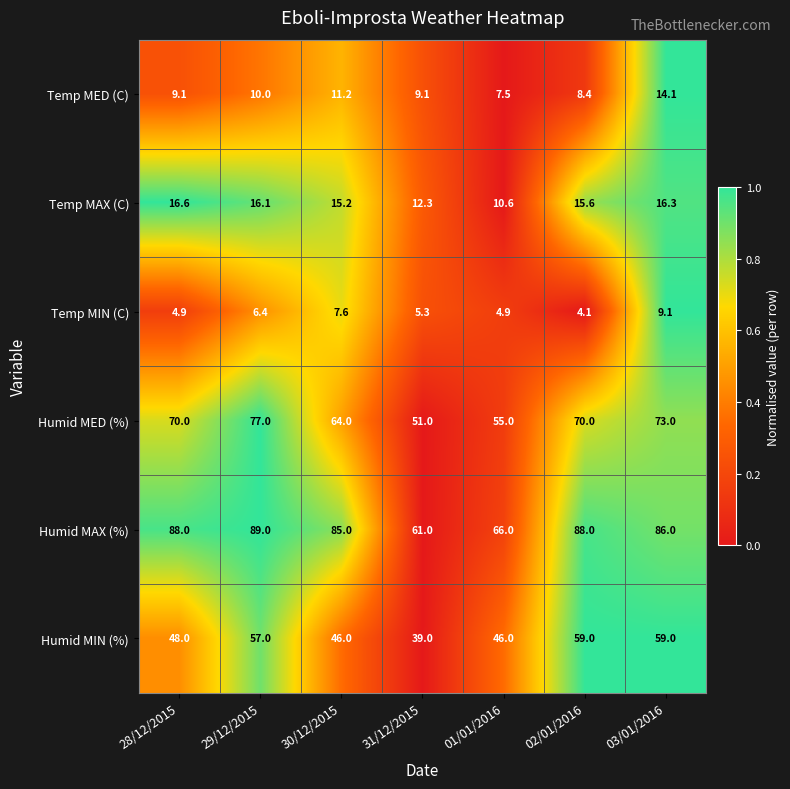

Which label corresponds to the smallest value in the chart?

02/01/2016